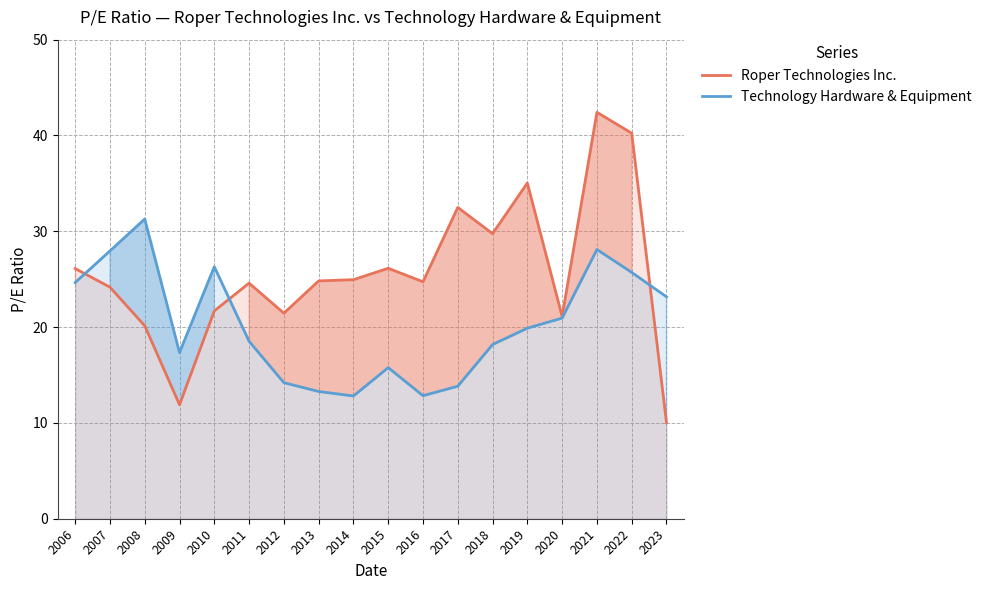

List the labels in order of Roper Technologies Inc. value, largest first.

2021, 2022, 2019, 2017, 2018, 2015, 2006, 2014, 2013, 2016, 2011, 2007, 2010, 2012, 2020, 2008, 2009, 2023